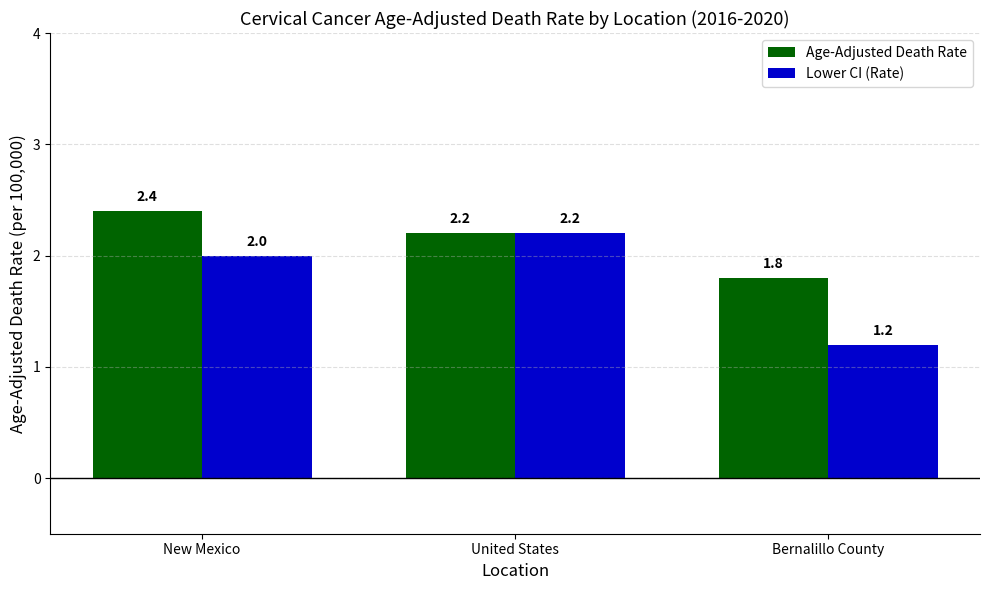

Which series has the largest total across all categories?

Age-Adjusted Death Rate